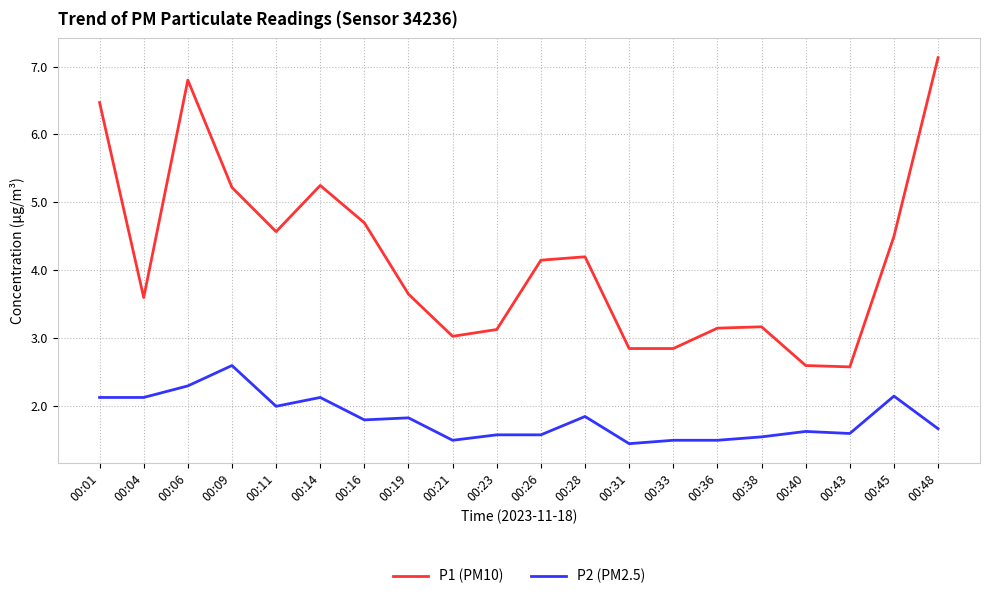

List the series in order of their overall mean, lowest first.

P2 (PM2.5), P1 (PM10)